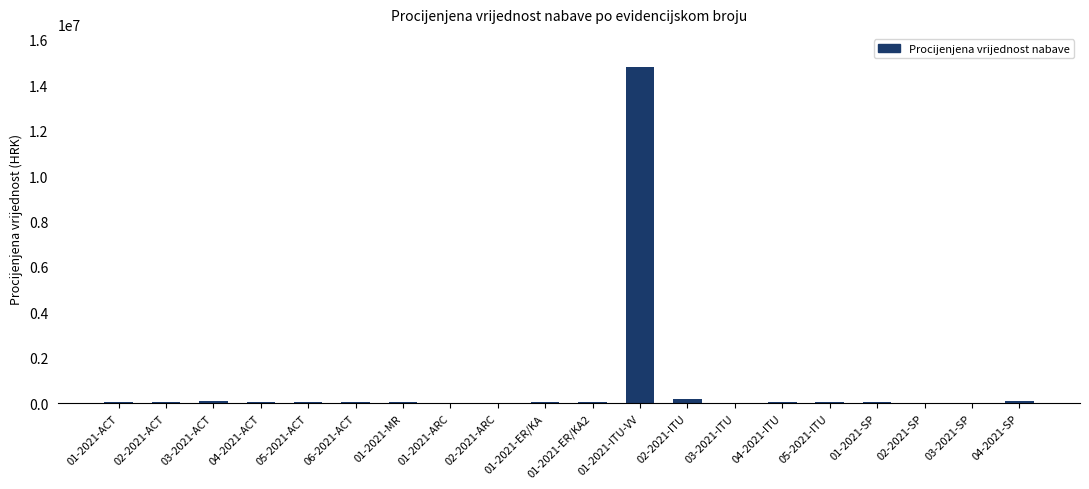

Does the chart contain stacked bars?

No